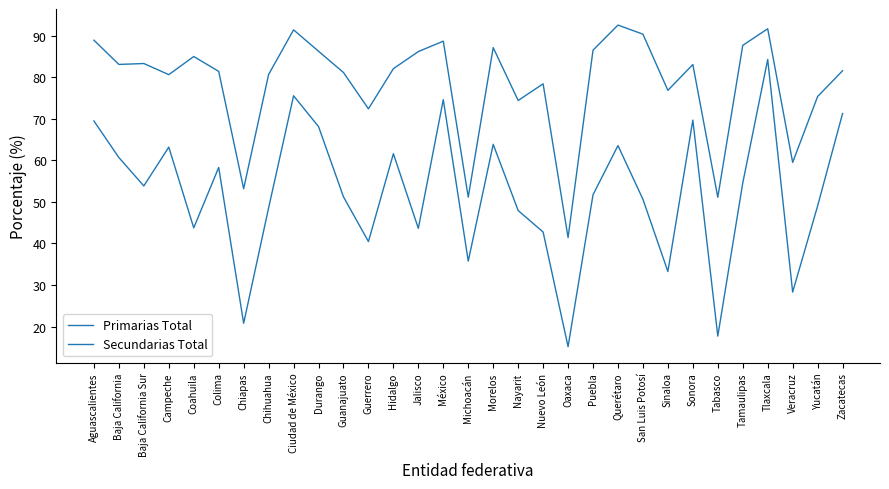

What is the average value of the Secundarias Total series?

78.5